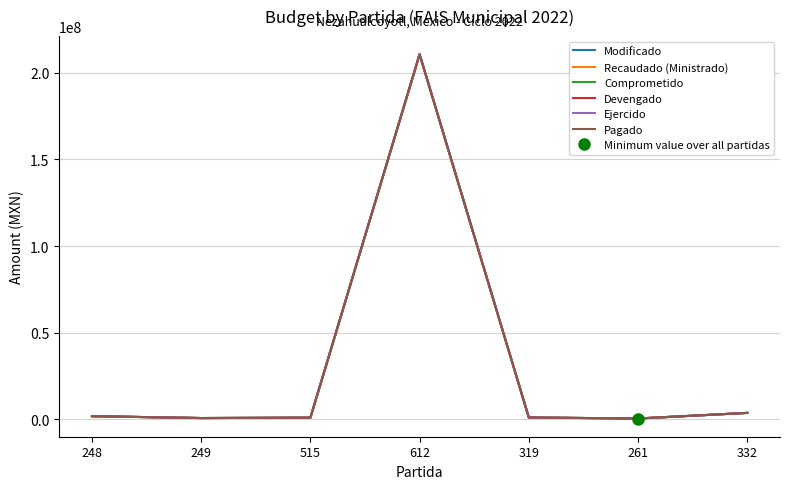

The Recaudado (Ministrado) series shows 210750108.5 at 612. True or false?

True